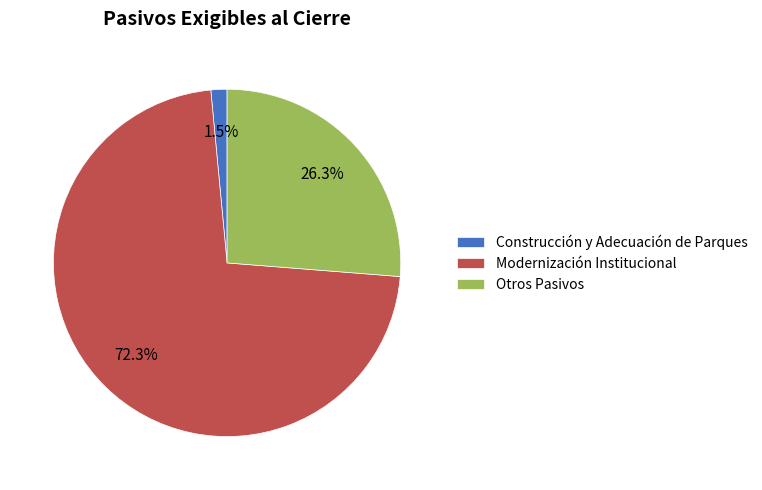

Which category has the smallest portion of the pie?

Construcción y Adecuación de Parques